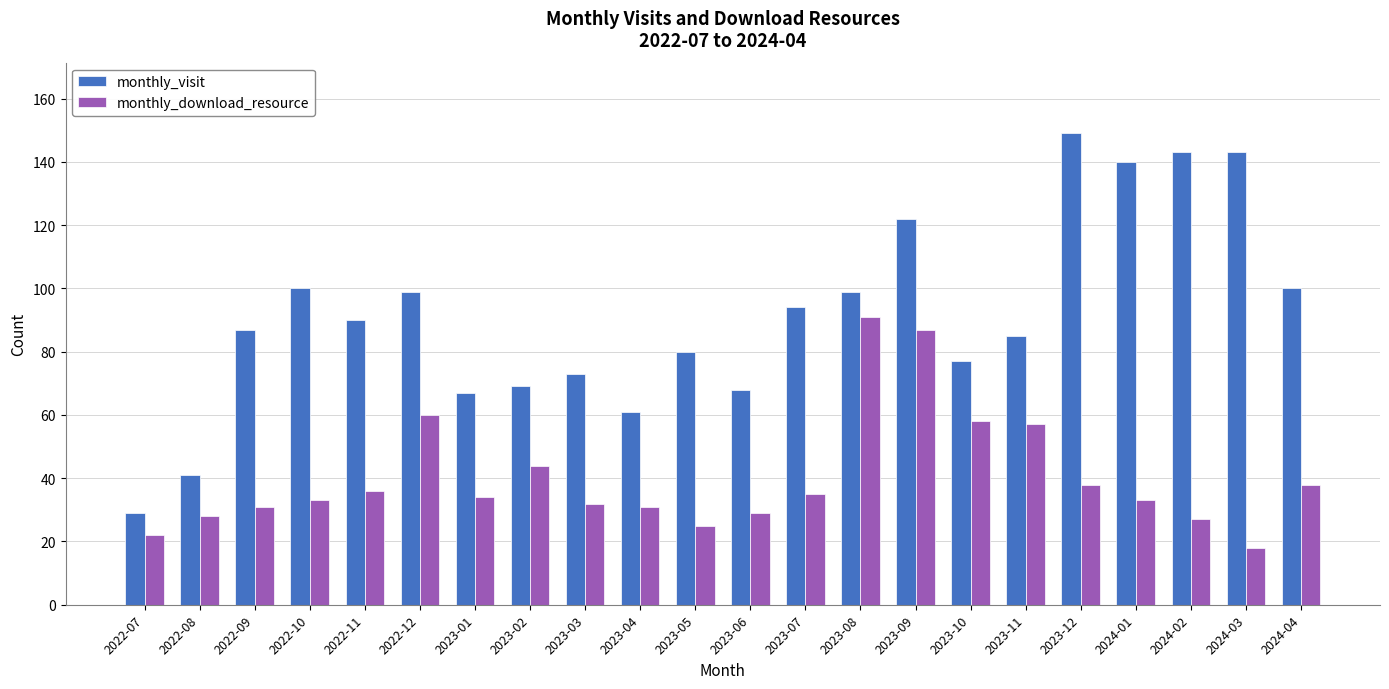

What is the approximate value of monthly_visit at 2023-11, to the nearest 50?

100